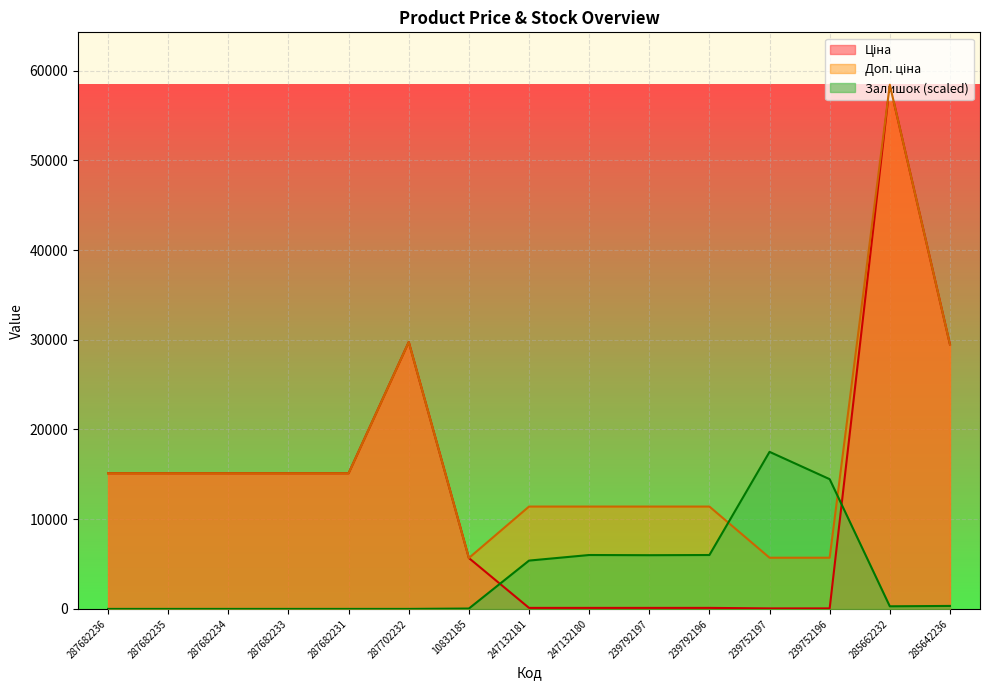

Which category has the highest value across all series?

285662232